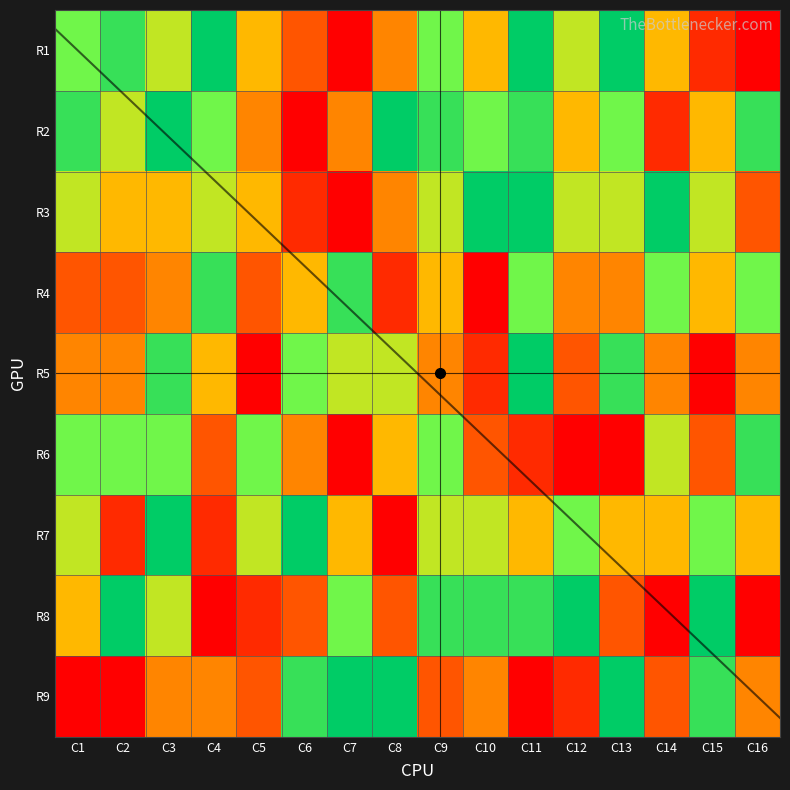

Reading right to left, what are all the values shown in this chart?

row1: 1	2	5	9	6	9	5	7	4	1	3	5	9	6	8	7
row2: 8	5	2	7	5	8	7	8	9	4	1	4	7	9	6	8
row3: 3	6	9	6	6	9	9	6	4	1	2	5	6	5	5	6
row4: 7	5	7	4	4	7	1	5	2	8	5	3	8	4	3	3
row5: 4	1	4	8	3	9	2	4	6	6	7	1	5	8	4	4
row6: 8	3	6	1	1	2	3	7	5	1	4	7	3	7	7	7
row7: 5	7	5	5	7	5	6	6	1	5	9	6	2	9	2	6
row8: 1	9	1	3	9	8	8	8	3	7	3	2	1	6	9	5
row9: 4	8	3	9	2	1	4	3	9	9	8	3	4	4	1	1